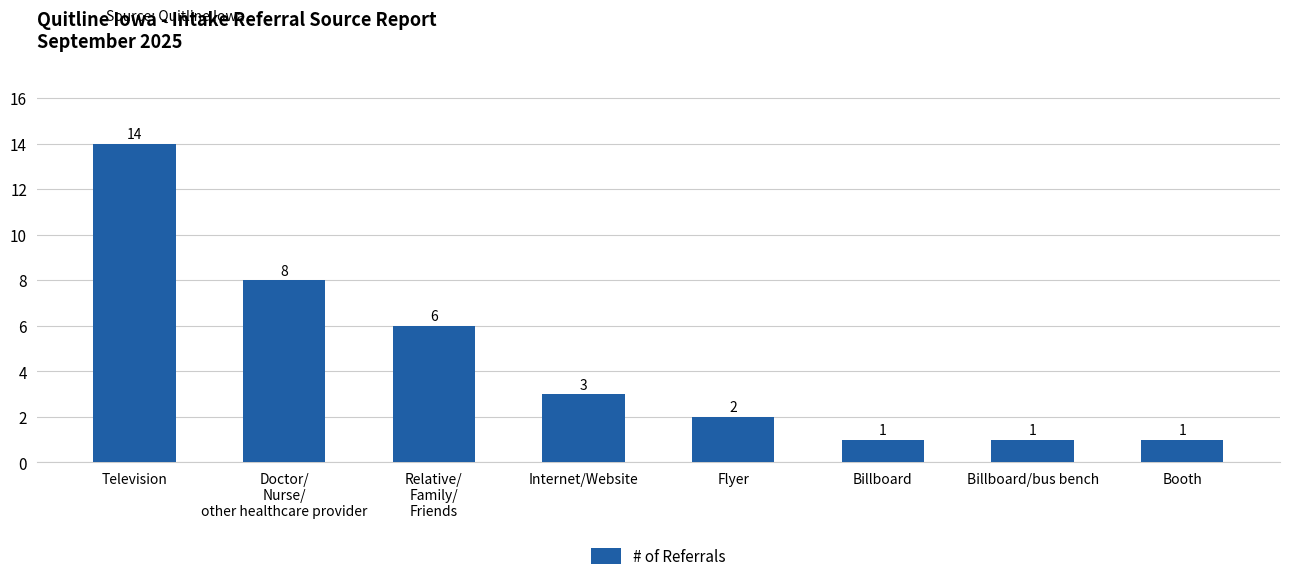

Are the bars grouped side by side (vs. stacked)?

No